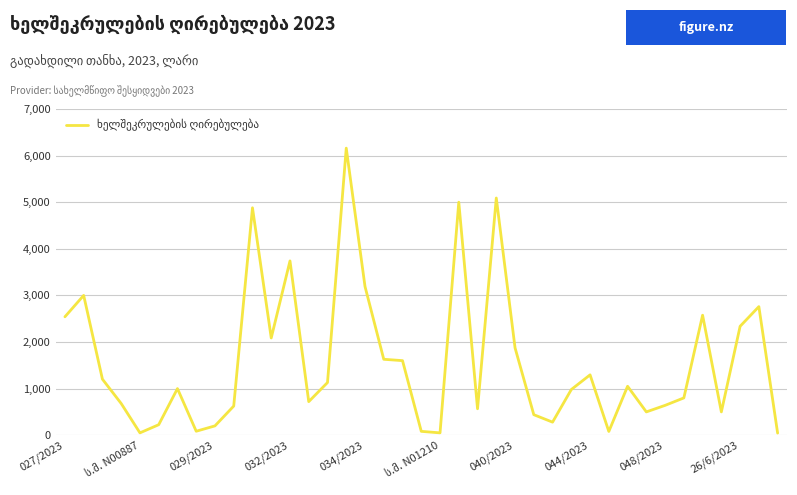

What is the maximum value shown in the chart?

6160.0